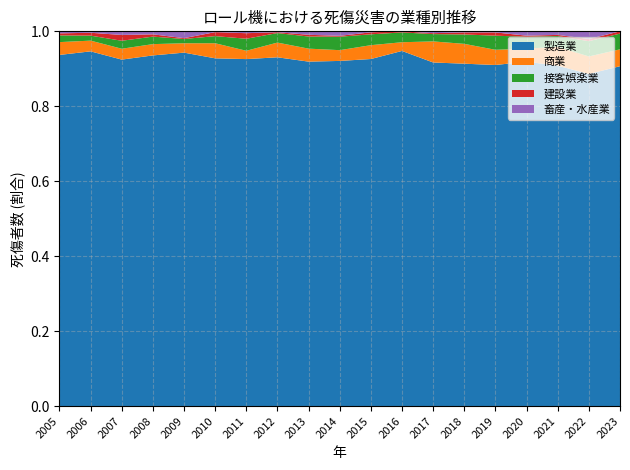

Reading right to left, extract all data points from this chart.

製造業: 2023=302	2022=304	2021=287	2020=318	2019=314	2018=328	2017=375	2016=326	2015=351	2014=385	2013=398	2012=403	2011=375	2010=438	2009=415	2008=466	2007=478	2006=496	2005=521
商業: 2023=15	2022=16	2021=16	2020=12	2019=14	2018=19	2017=23	2016=8	2015=14	2014=12	2013=15	2012=17	2011=9	2010=19	2009=11	2008=15	2007=15	2006=15	2005=19
接客娯楽業: 2023=14	2022=14	2021=9	2020=11	2019=13	2018=9	2017=8	2016=9	2015=11	2014=15	2013=14	2012=11	2011=13	2010=9	2009=5	2008=10	2007=11	2006=7	2005=10
建設業: 2023=2	2022=2	2021=1	2020=1	2019=3	2018=2	2017=1	2016=1	2015=2	2014=1	2013=2	2012=1	2011=6	2010=5	2009=1	2008=3	2007=8	2006=4	2005=3
畜産・水産業: 2023=0	2022=7	2021=3	2020=4	2019=1	2018=1	2017=2	2016=0	2015=1	2014=5	2013=4	2012=1	2011=2	2010=1	2009=8	2008=4	2007=5	2006=2	2005=3